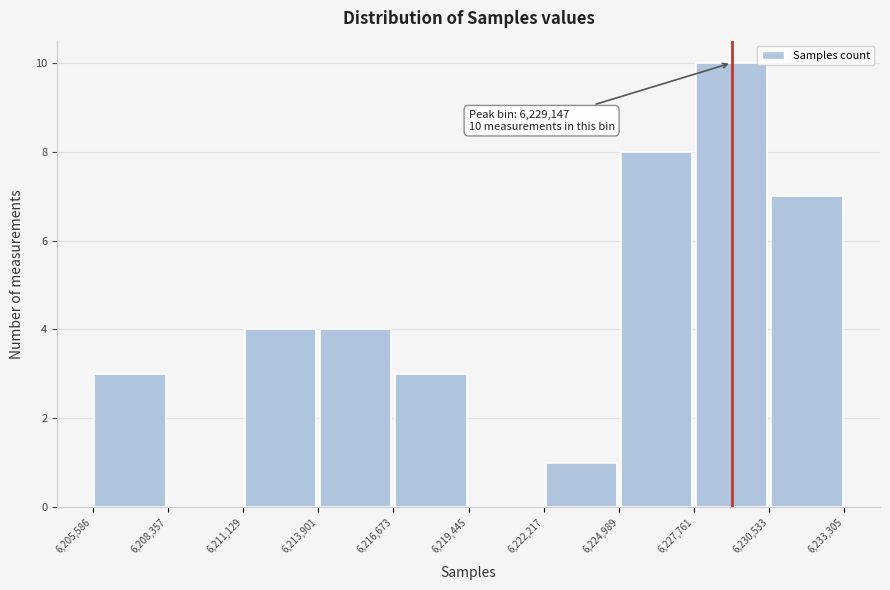

Over which range of the x-axis is the bar tallest?

6,227,761 to 6,230,533